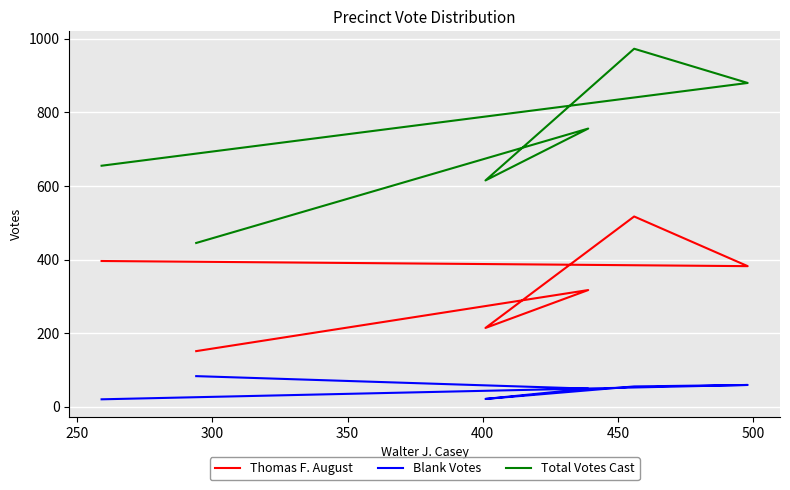

How many distinct data groups are displayed?

3